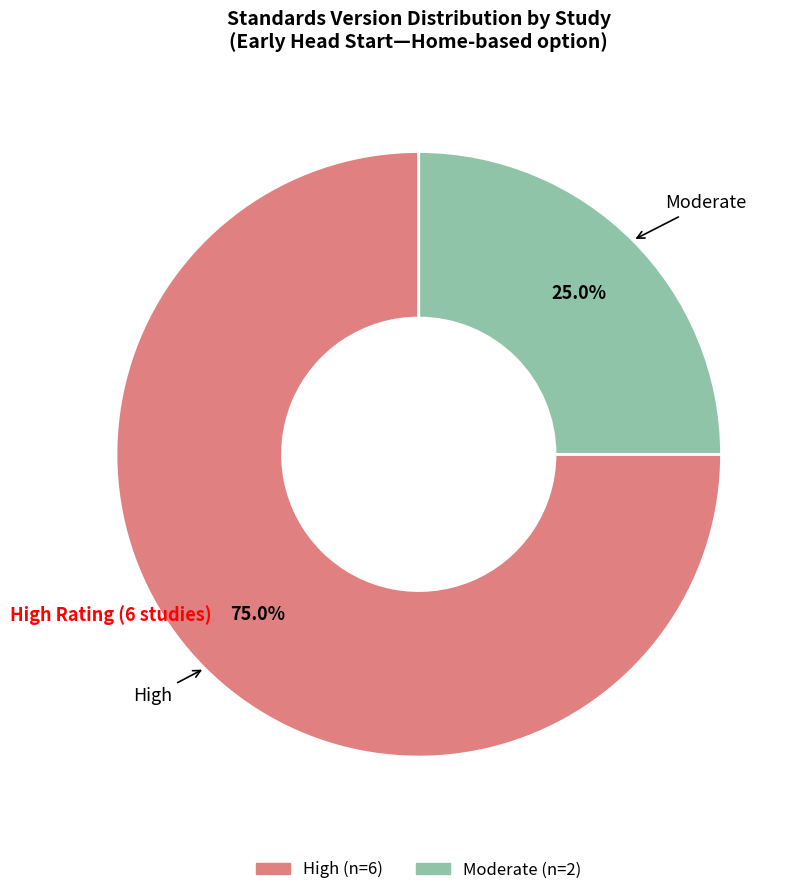

Is there any slice that represents more than half of the pie?

Yes